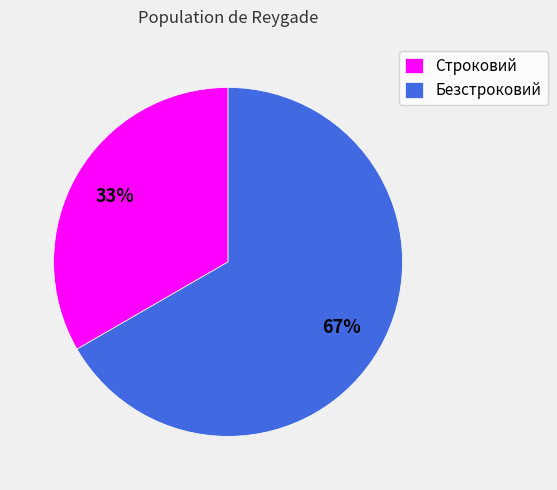

Count the number of slices in the pie.

2